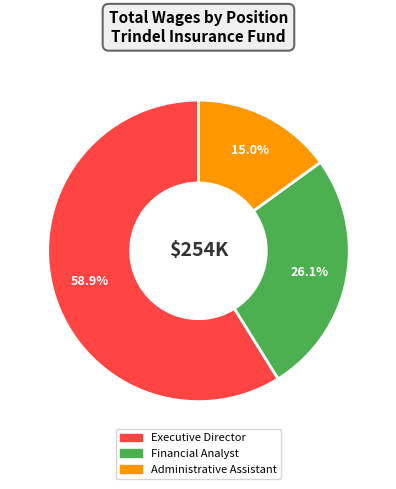

To the nearest percent, what portion does Administrative Assistant represent?

15%